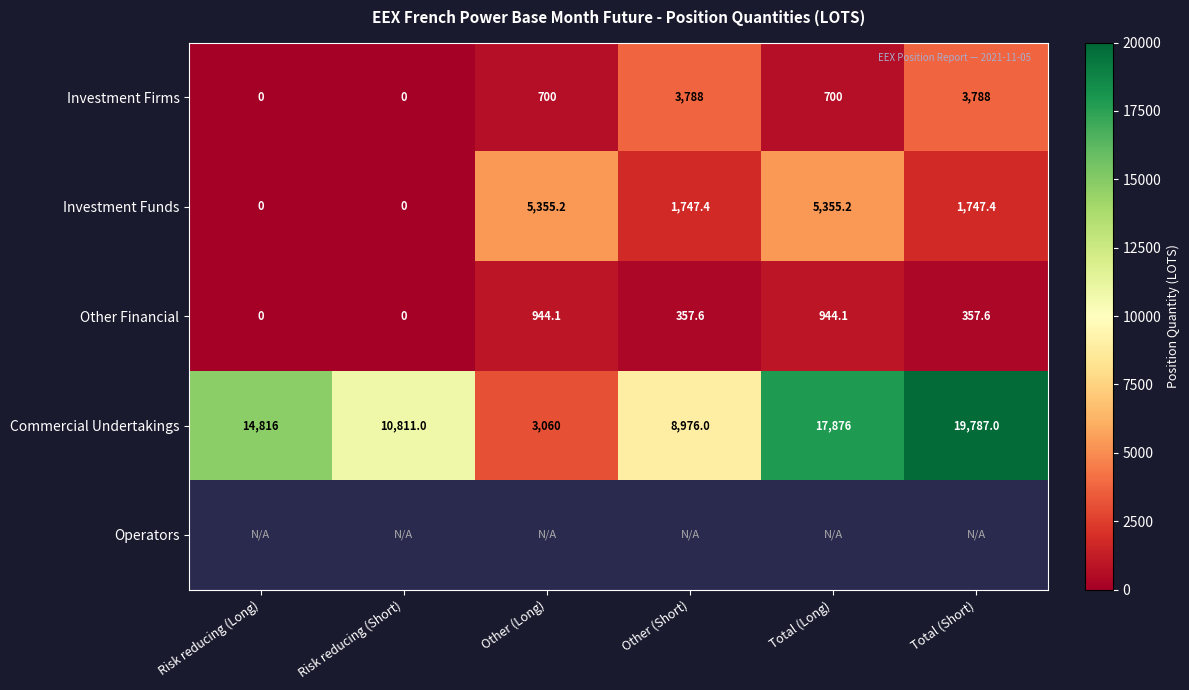

How many data points in Investment Funds are above 1747?

4